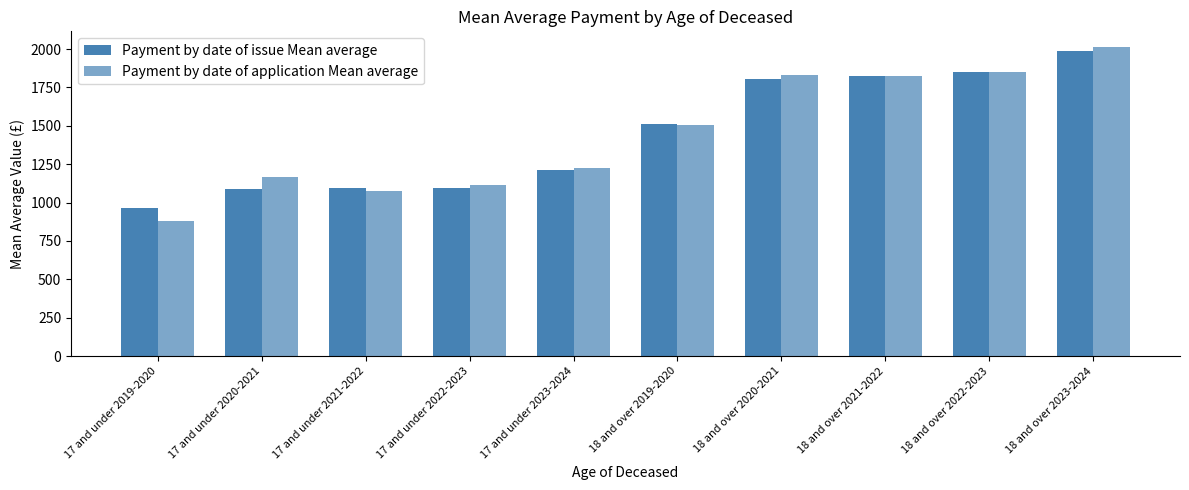

At 17 and under 2023-2024, list the series in order from largest to smallest.

Payment by date of application Mean average, Payment by date of issue Mean average